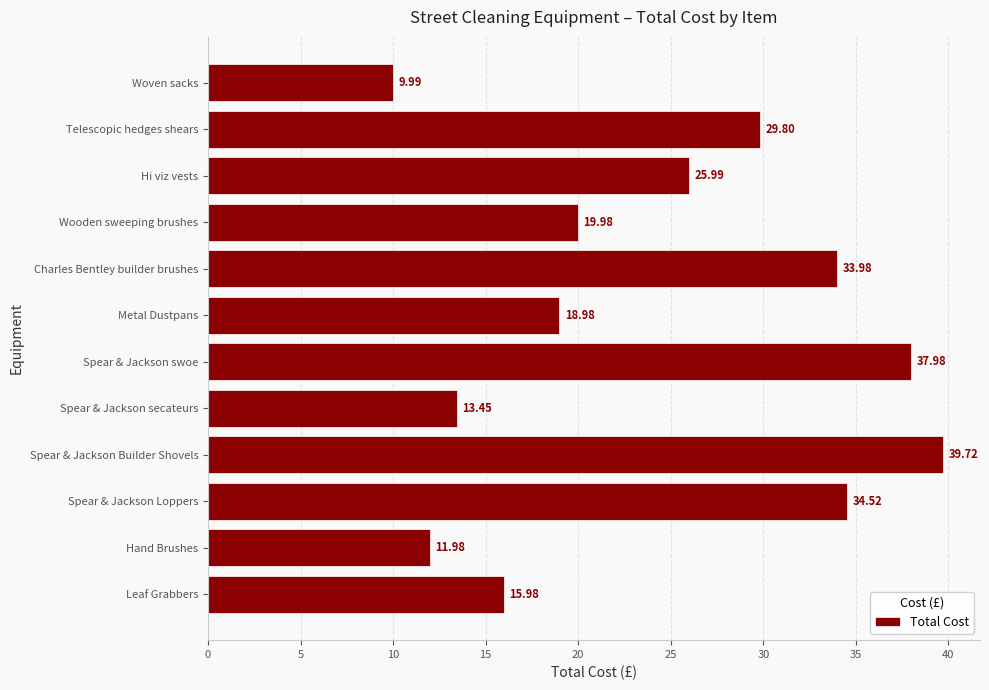

Count the number of values greater than 25.

6